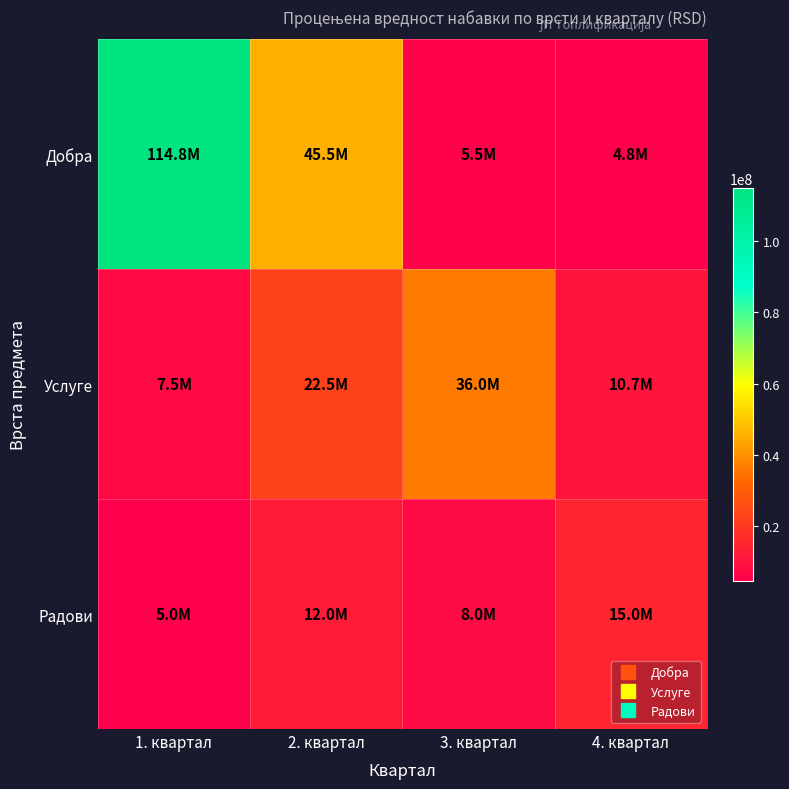

What is the difference between the highest and lowest values at 3. квартал?

30500000